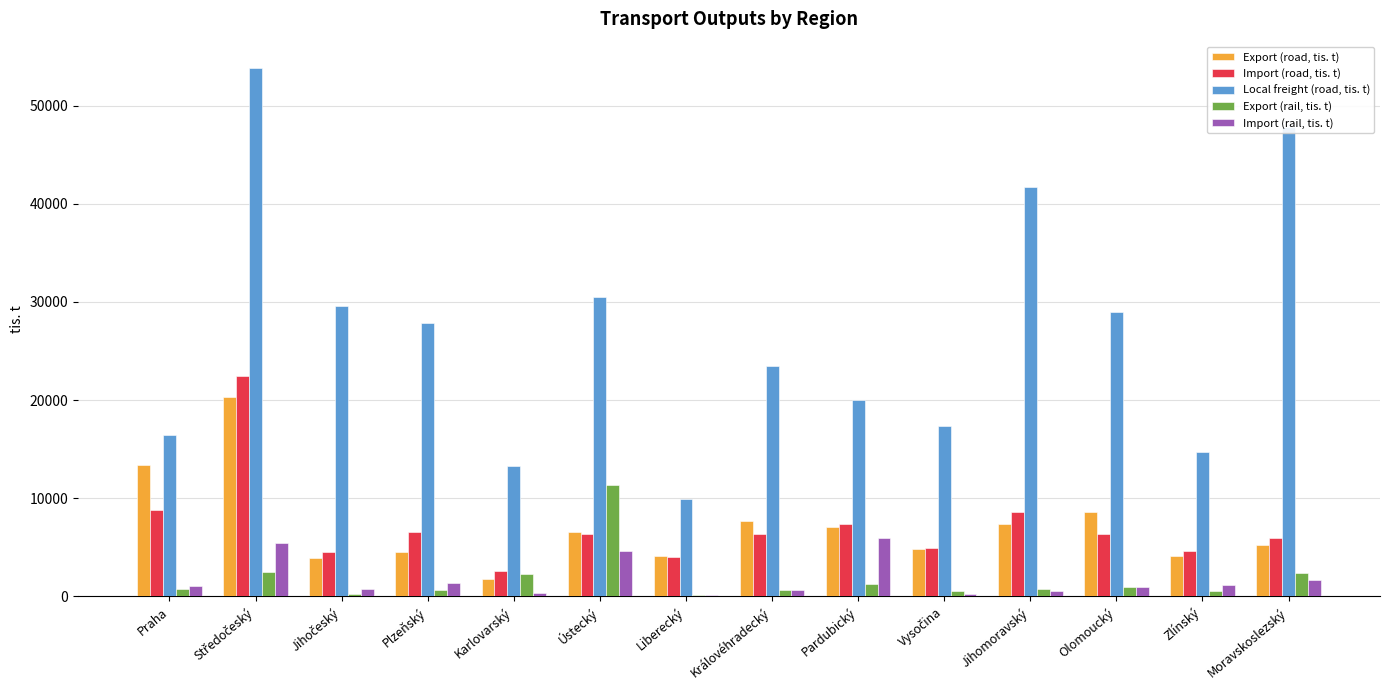

Which series has the largest total across all categories?

Local freight (road, tis. t)